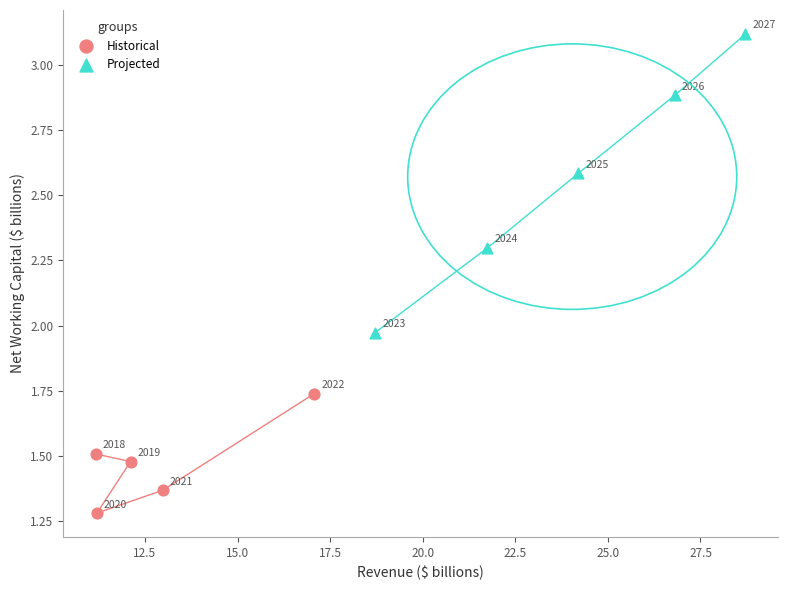

Which series contains the lowest Y value?

Historical